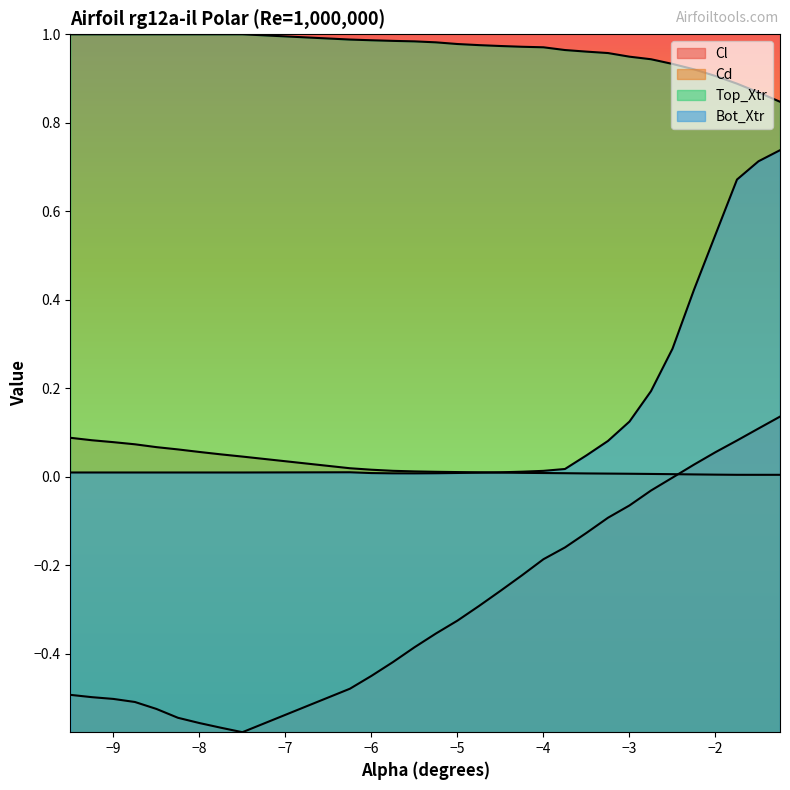

True or false: Top_Xtr and Cd intersect in this chart.

False